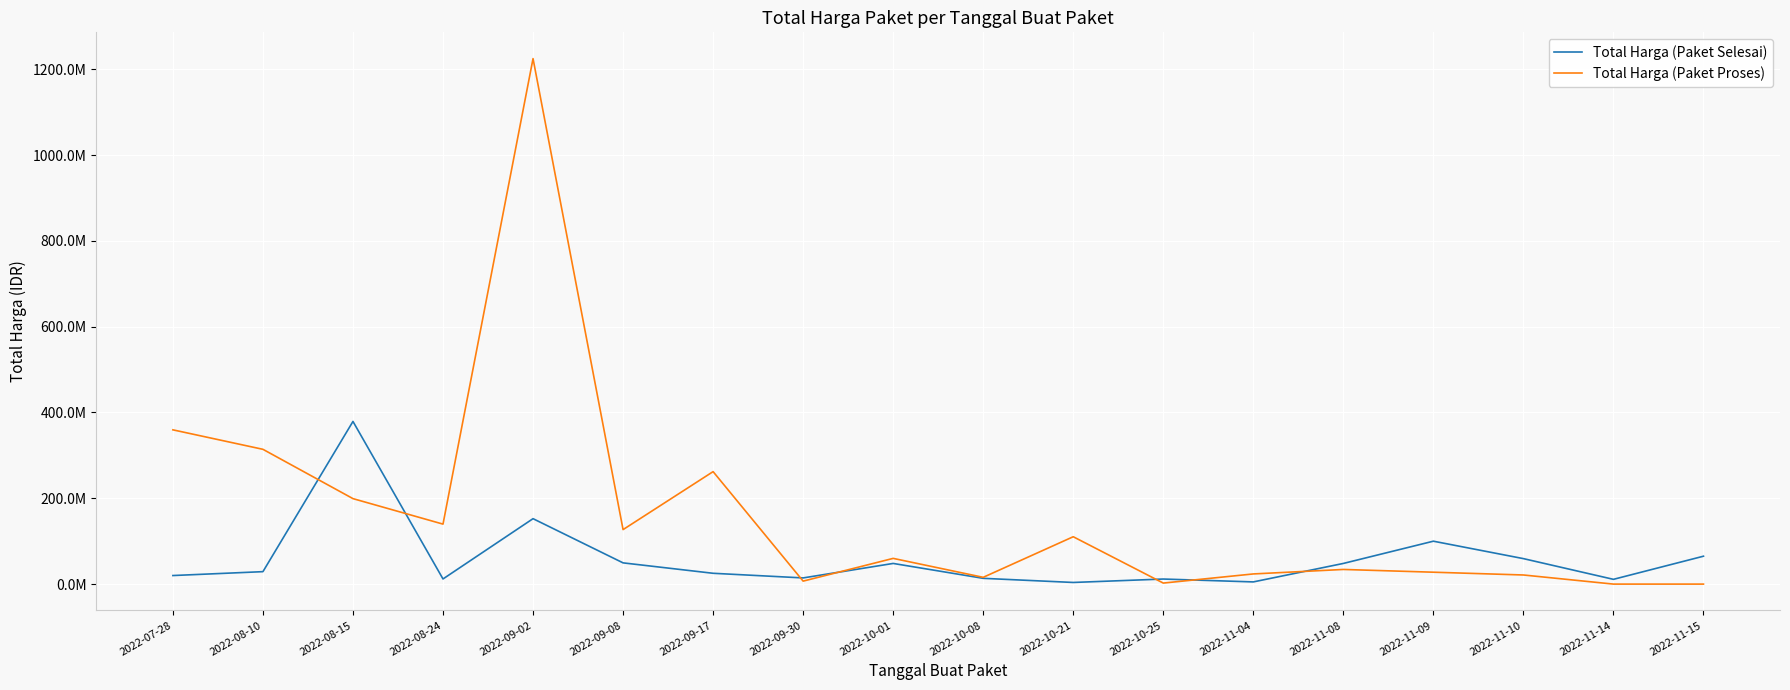

True or false: Total Harga (Paket Proses) has more than 0 interior local peaks.

True